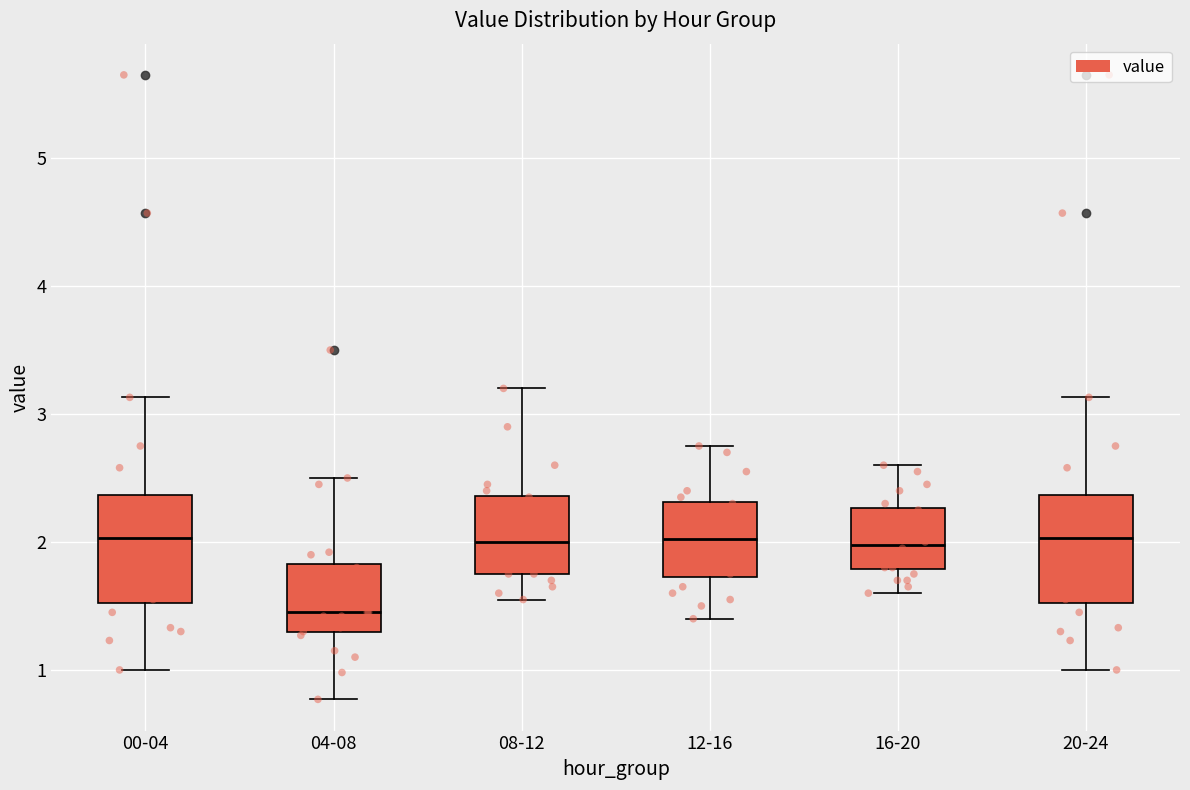

Reading left to right, read every box against the y-axis: the position of its median line, the range the box covers, and the ends of its whiskers. The values are not printed on the chart, so give them approximately, as read against the axis.

00-04: median 2.0, box 1.5 to 2.4, whiskers 1.0 to 3.1
04-08: median 1.5, box 1.3 to 1.8, whiskers 0.8 to 2.5
08-12: median 2.0, box 1.8 to 2.4, whiskers 1.6 to 3.2
12-16: median 2.0, box 1.7 to 2.3, whiskers 1.4 to 2.8
16-20: median 2.0, box 1.8 to 2.3, whiskers 1.6 to 2.6
20-24: median 2.0, box 1.5 to 2.4, whiskers 1.0 to 3.1